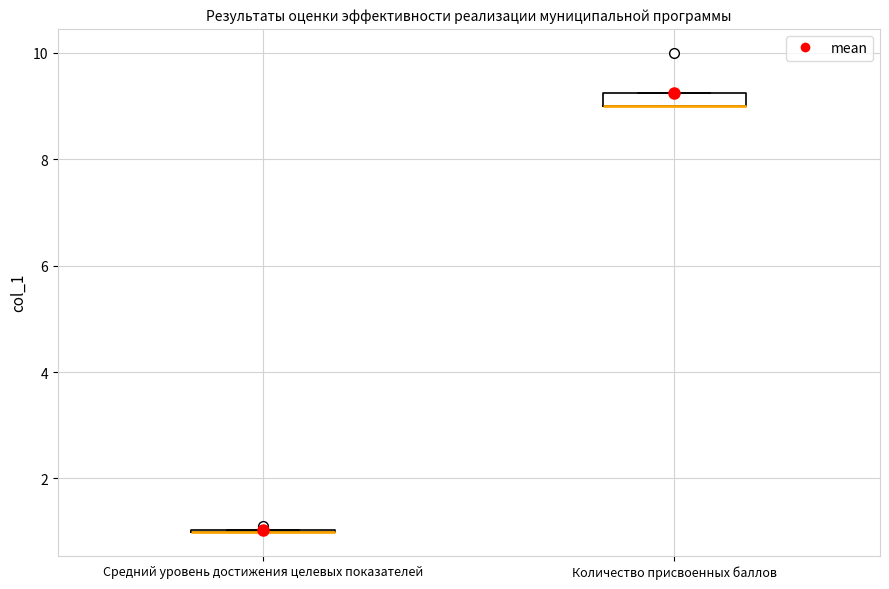

Comparing the boxes themselves (not the whiskers), which one is the tallest?

Количество присвоенных баллов